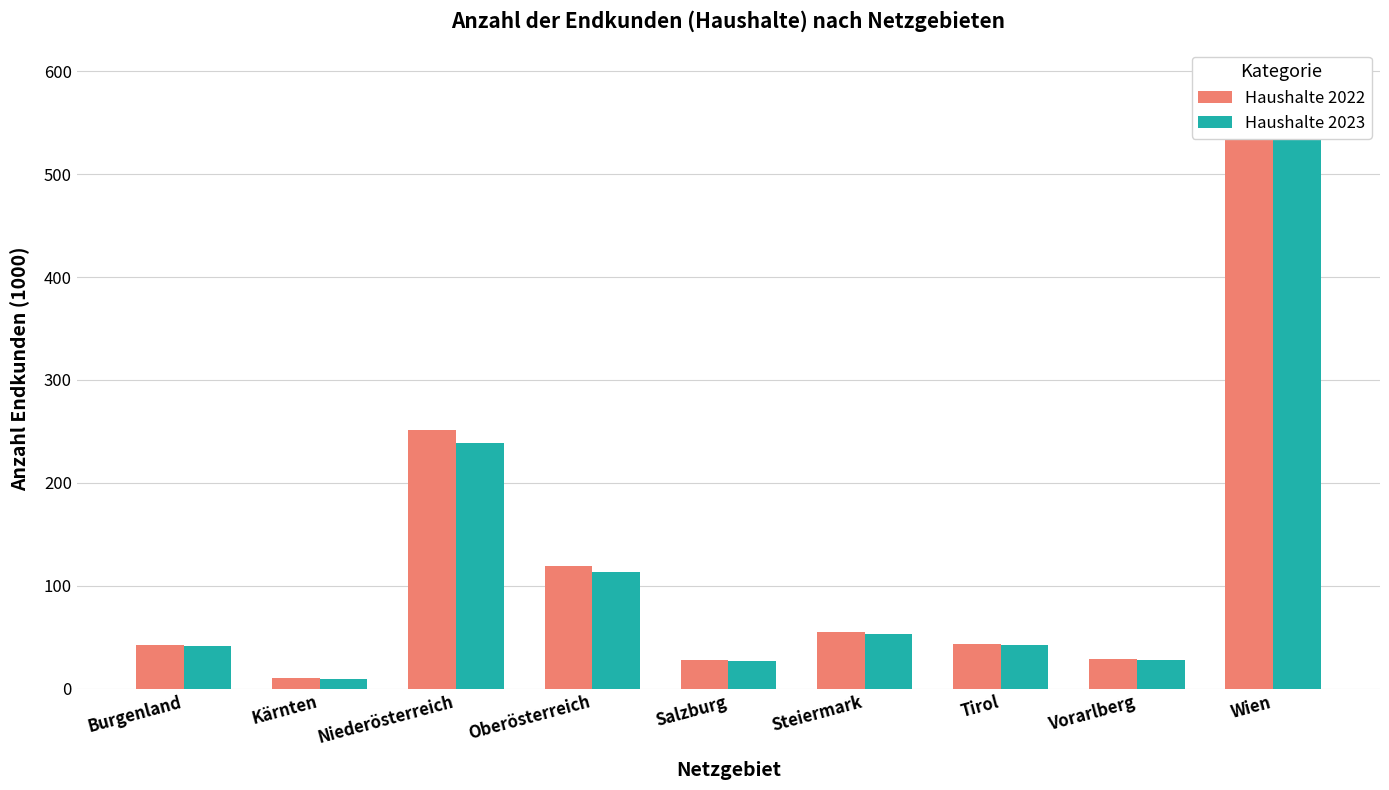

Reading left to right, transcribe all the data shown in this chart.

Haushalte 2022: Burgenland=42.8	Kärnten=10.2	Niederösterreich=251.0	Oberösterreich=119.1	Salzburg=27.4	Steiermark=55.2	Tirol=43.7	Vorarlberg=28.5	Wien=541.1
Haushalte 2023: Burgenland=41.1	Kärnten=9.8	Niederösterreich=239.2	Oberösterreich=113.3	Salzburg=26.9	Steiermark=53.2	Tirol=42.3	Vorarlberg=27.5	Wien=533.0